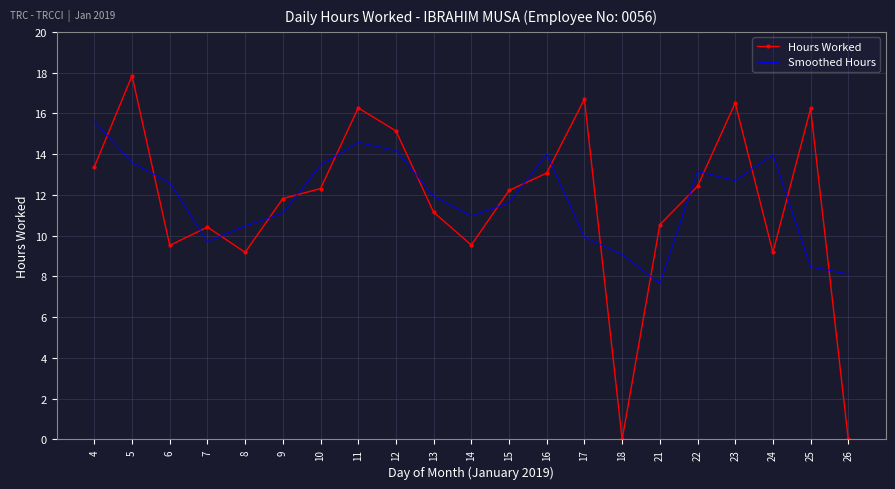

What are all the series names shown in the legend?

Hours Worked, Smoothed Hours